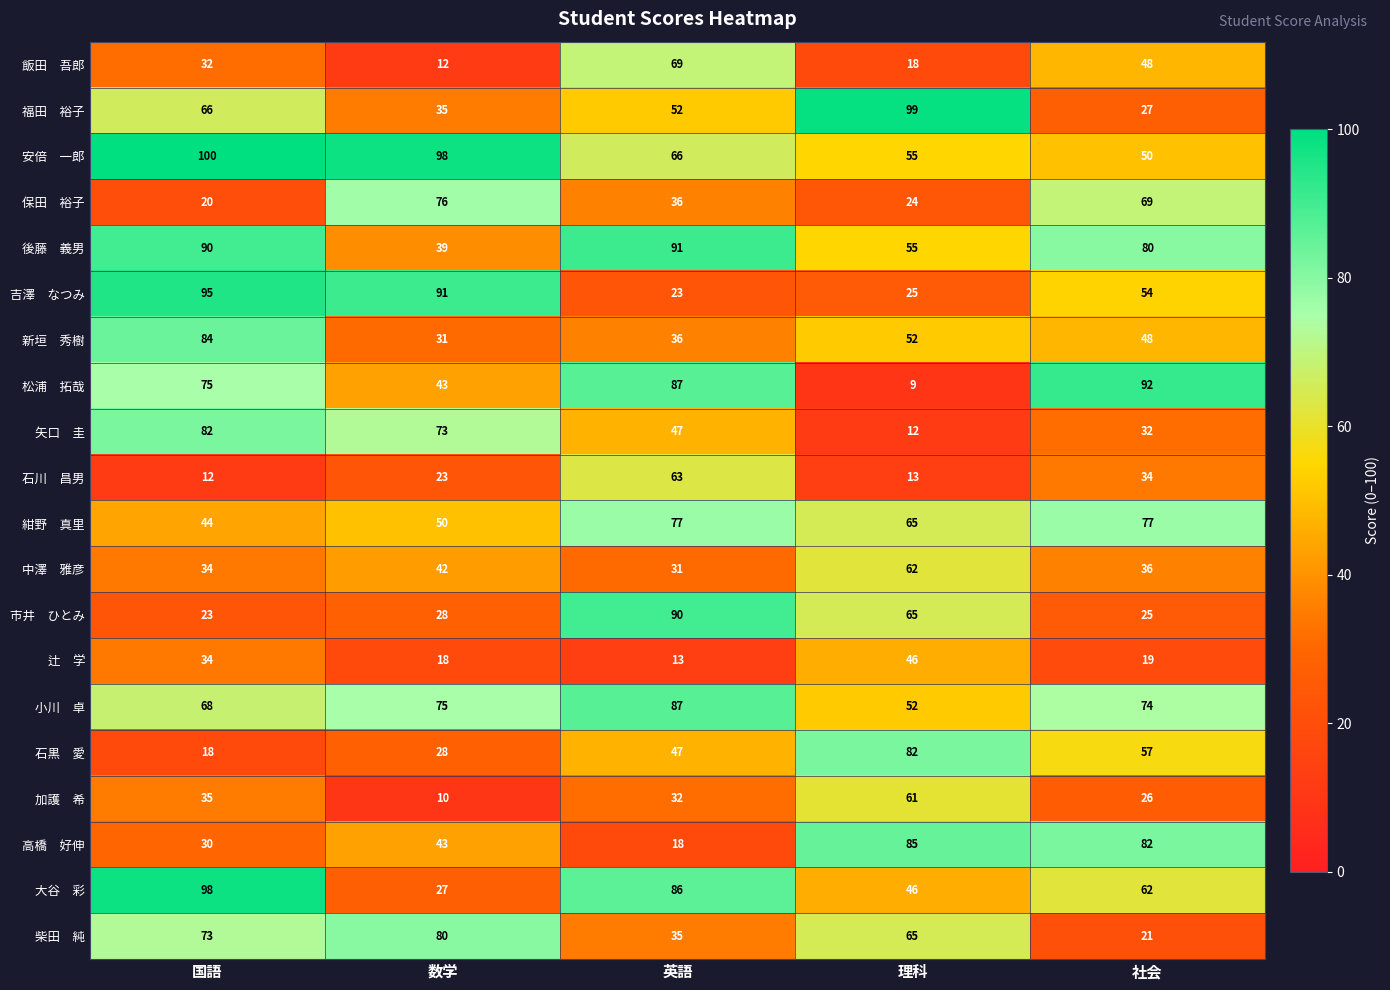

At which category is the sum across all series the highest?

国語